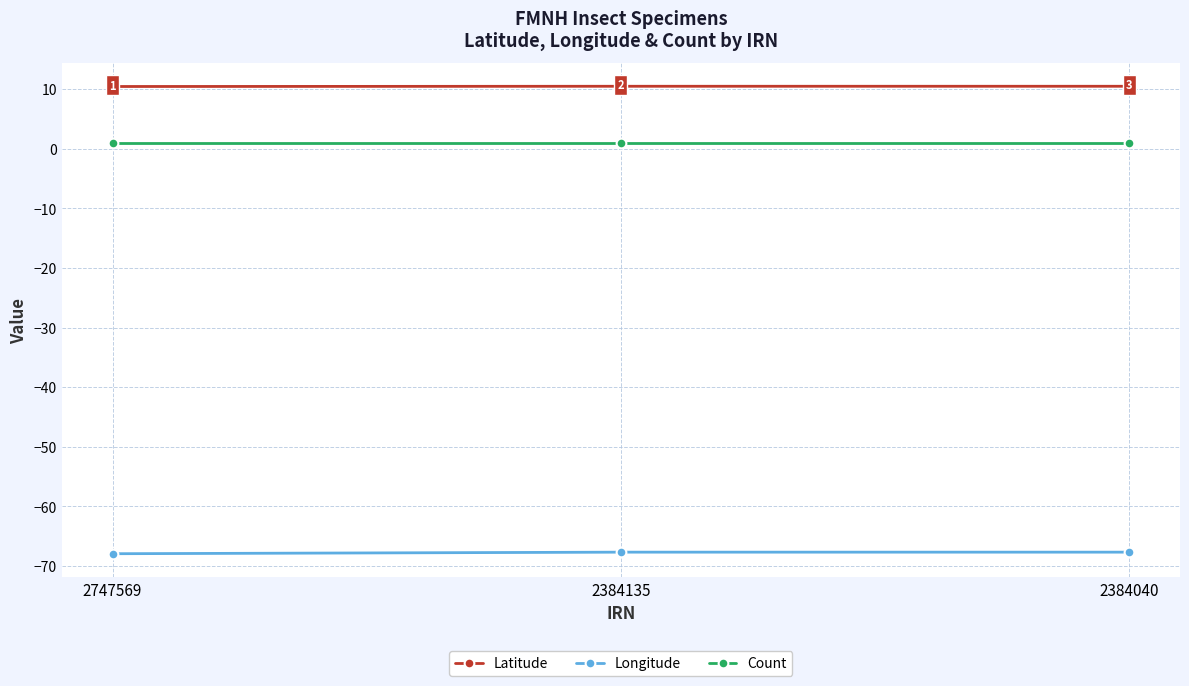

True or false: Count has a value of 1.0 at 2384040.

True